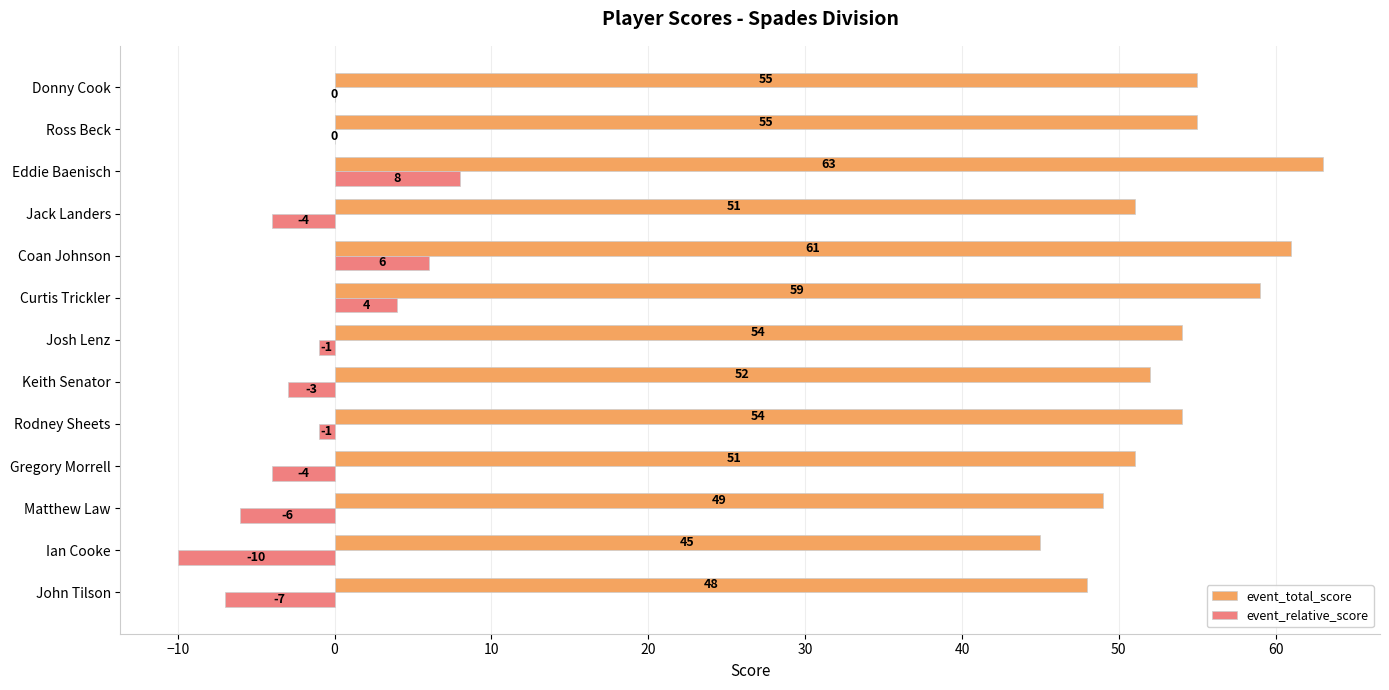

Read the event_total_score value at Jack Landers.

51